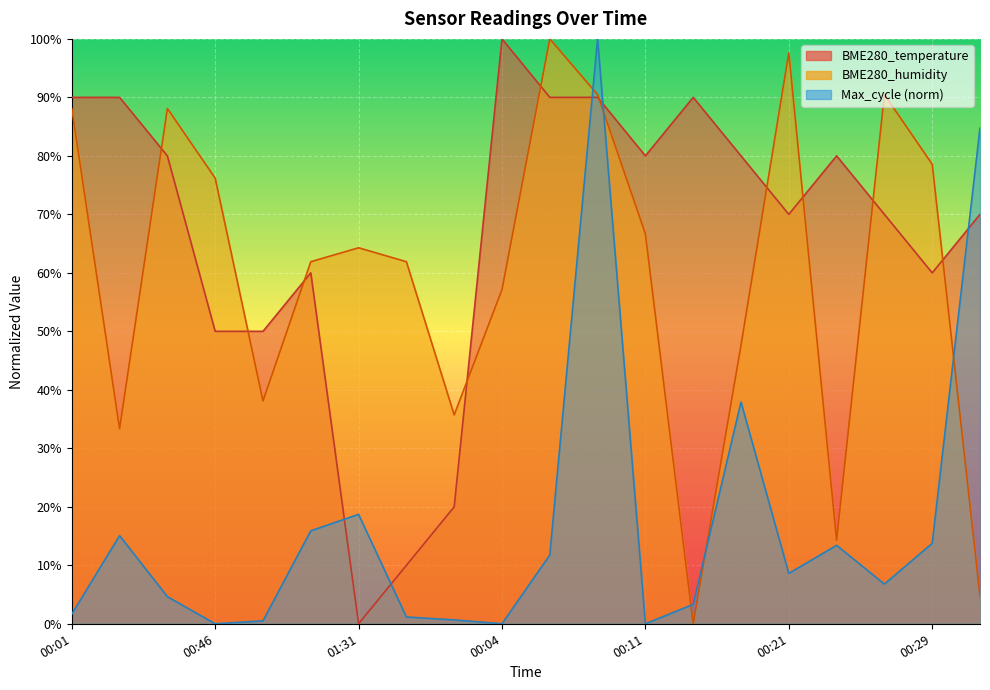

Which series has the largest range (max minus min)?

BME280_temperature